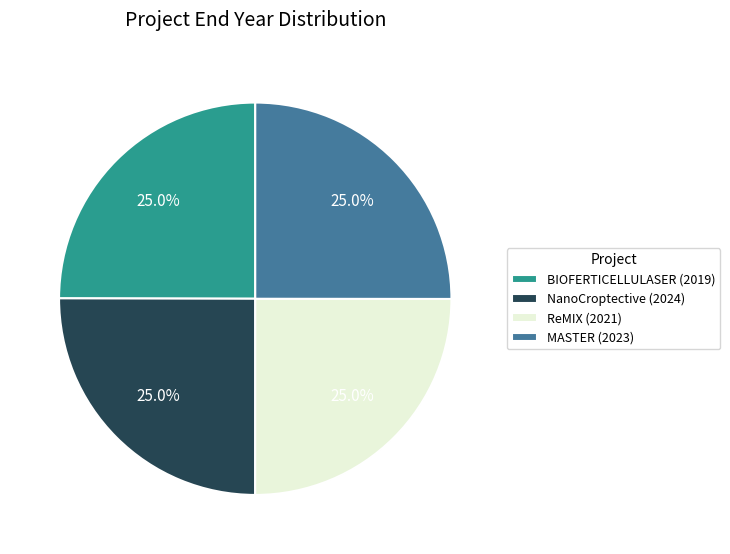

What percentage is NOT represented by NanoCroptective (2024)?

75.0%